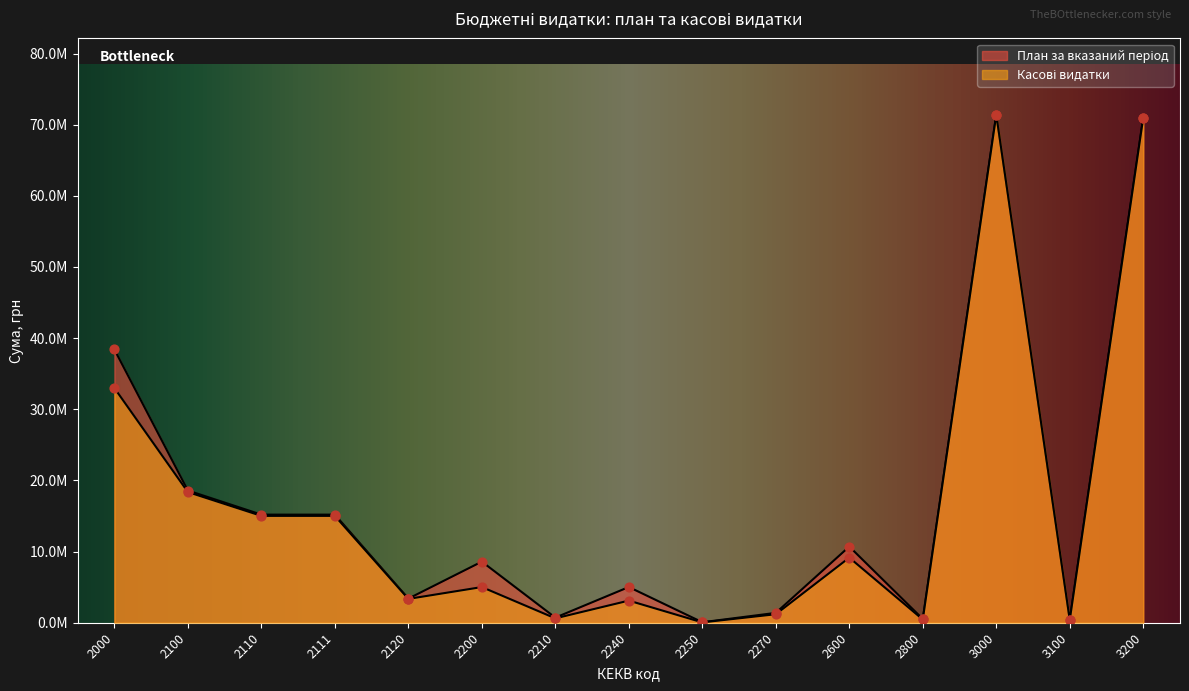

What is the total value across all series at 2111?

30210362.8